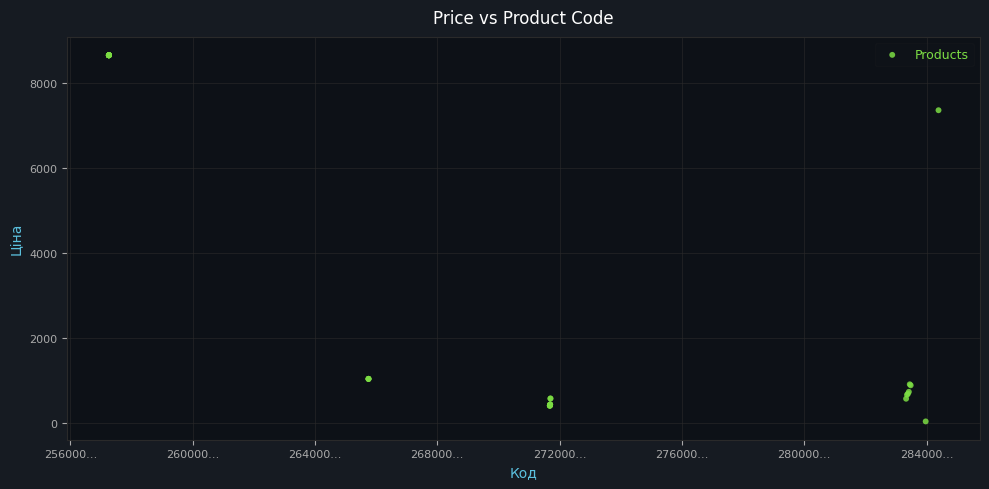

What Y value in the scatter plot is closest to 4344?

7360.2